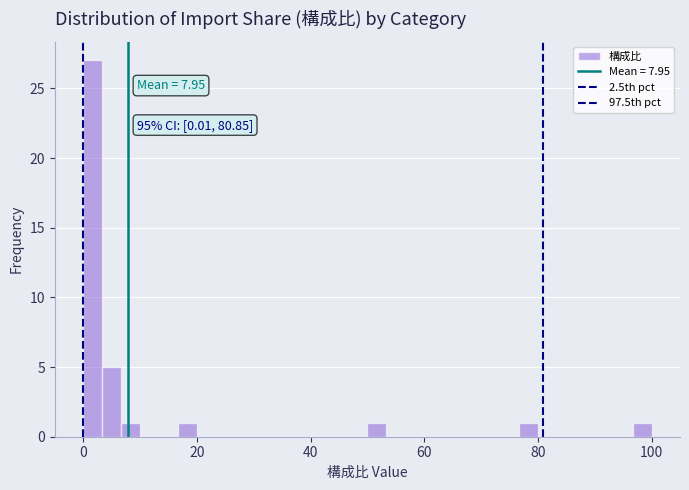

Around what value on the x-axis is the tallest bar? Give the approximate position of its centre, as read against the axis.

2